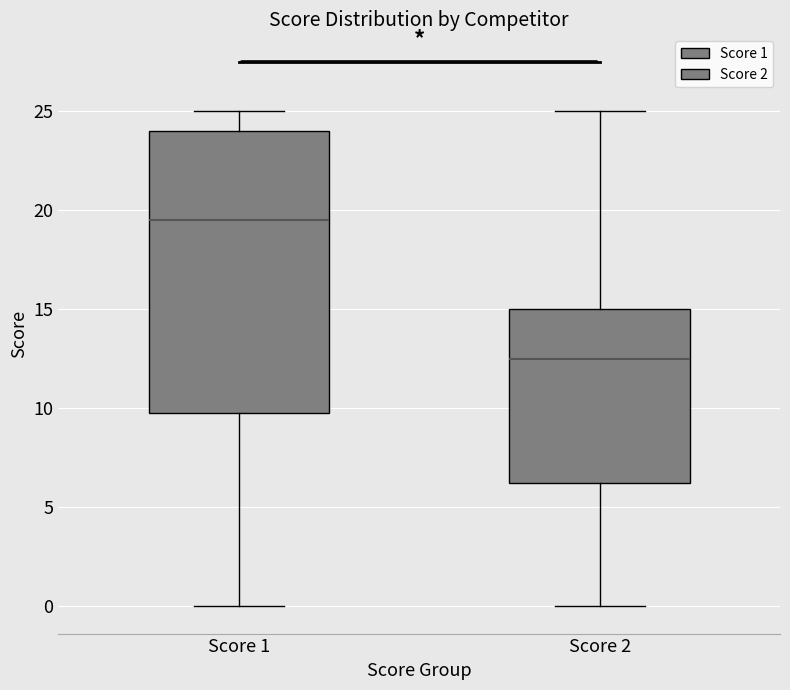

Which box's median line is the highest?

Score 1